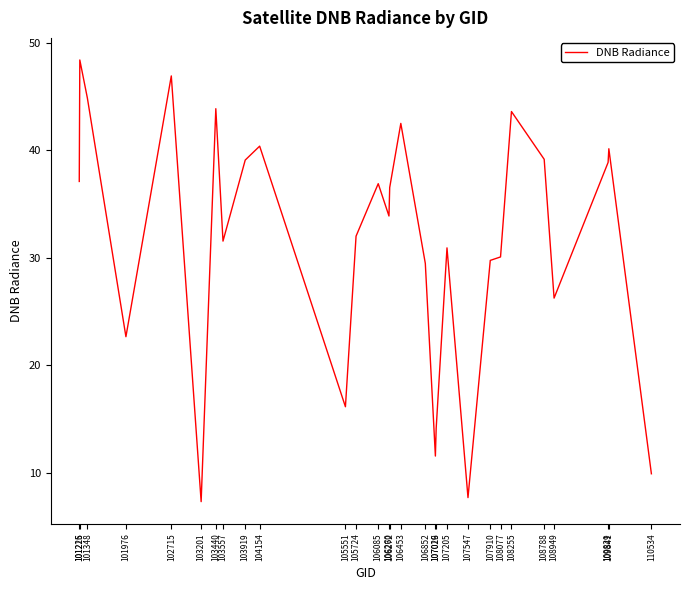

Between 104154 and 107205, which is larger?

104154